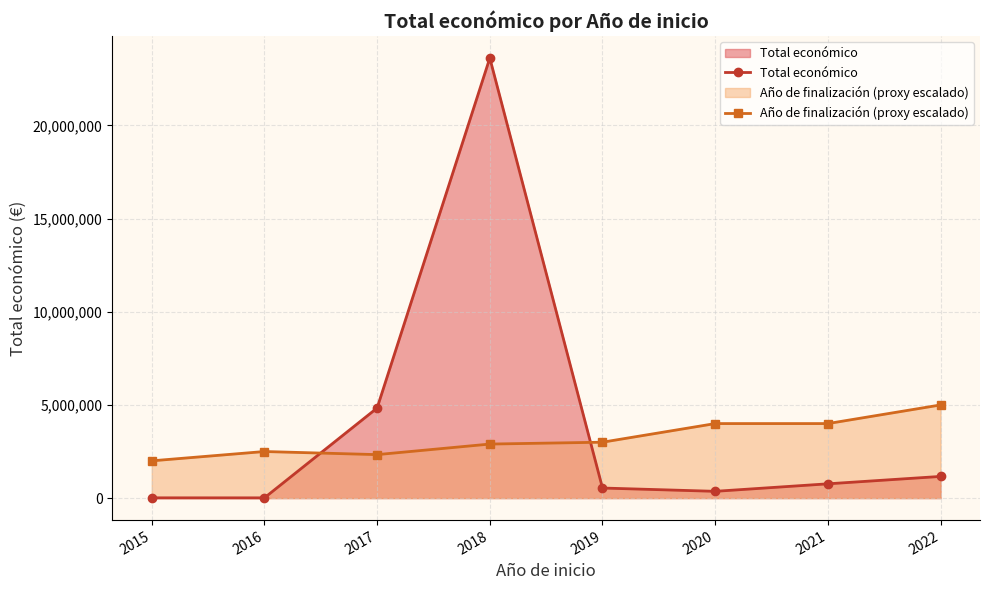

True or false: Total económico and Año de finalización (proxy escalado) intersect in this chart.

True